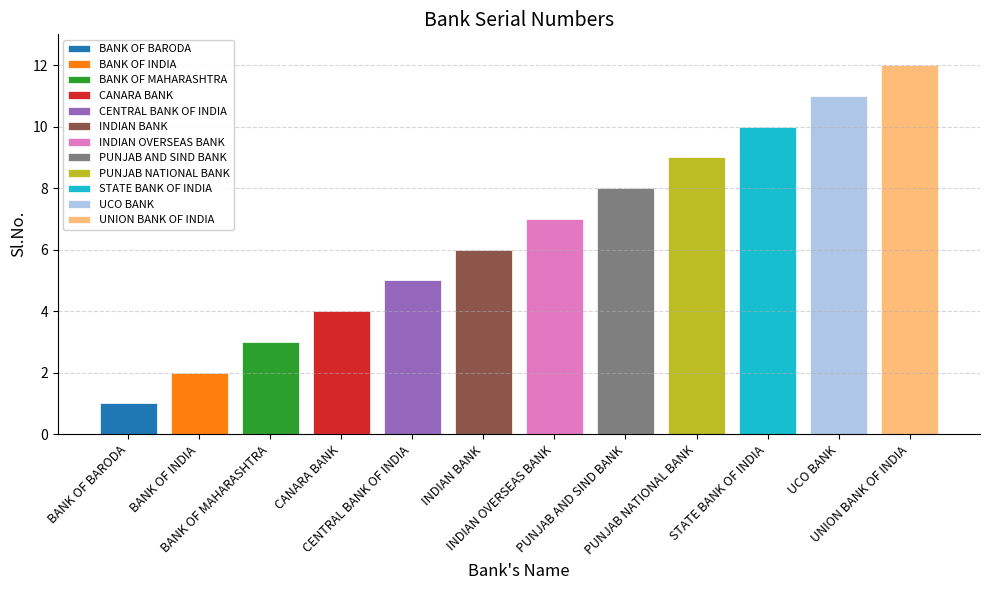

What is the smallest value displayed?

1